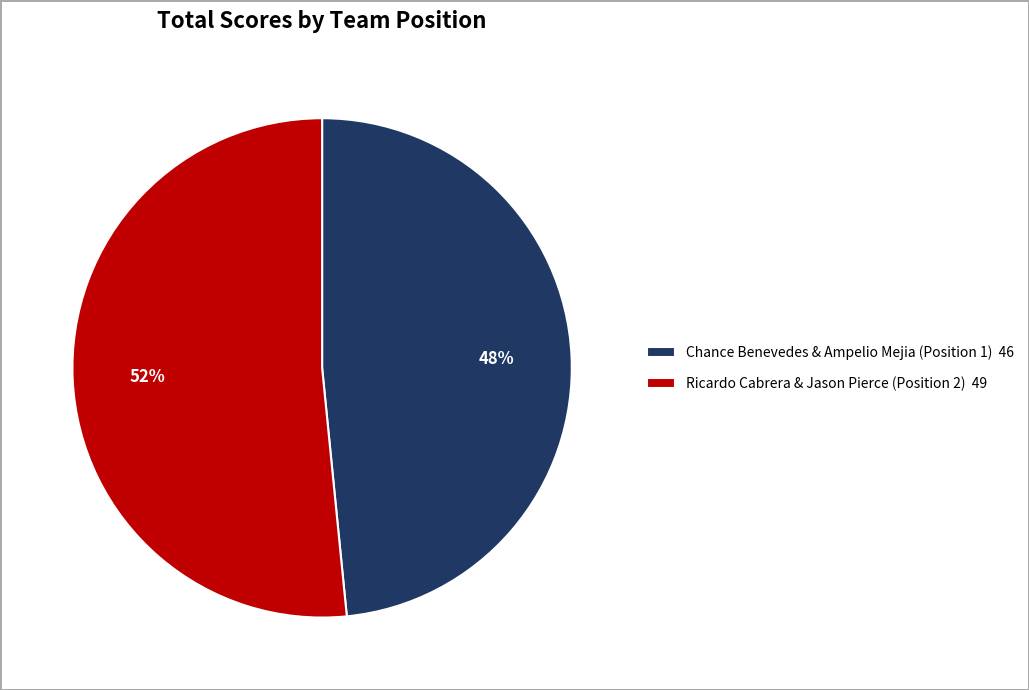

What is the majority slice?

Ricardo Cabrera & Jason Pierce (Position 2)